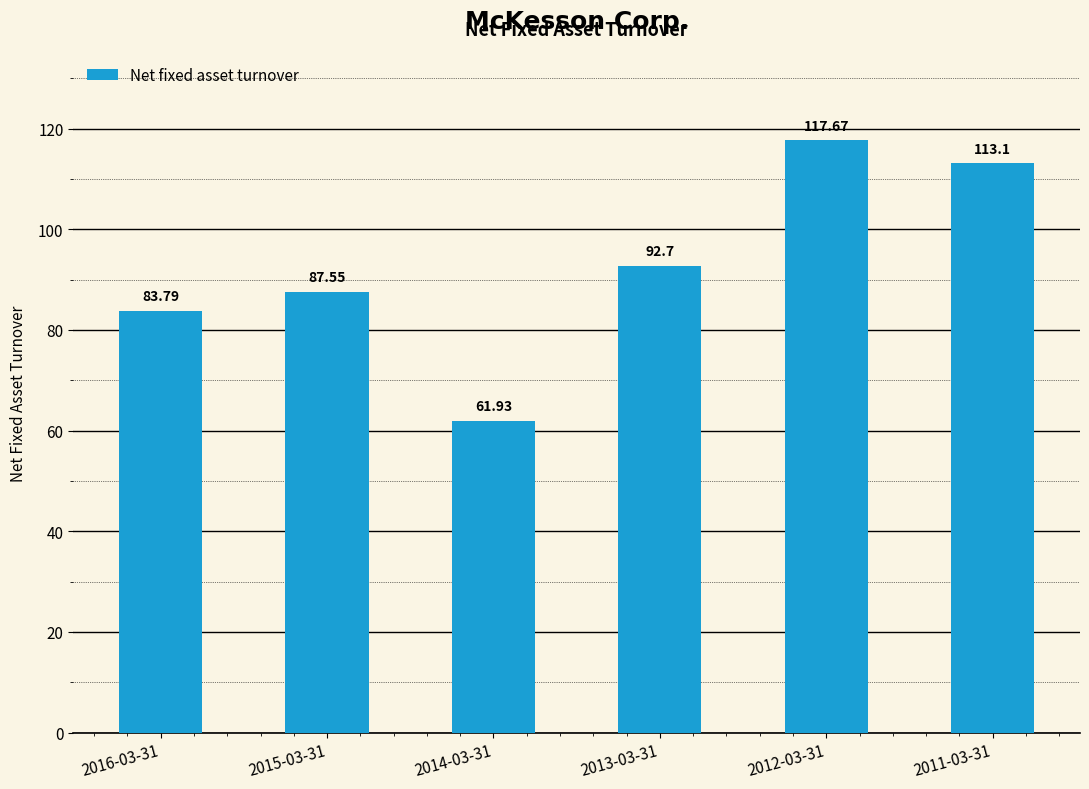

Which category has the lowest value across all series?

2014-03-31